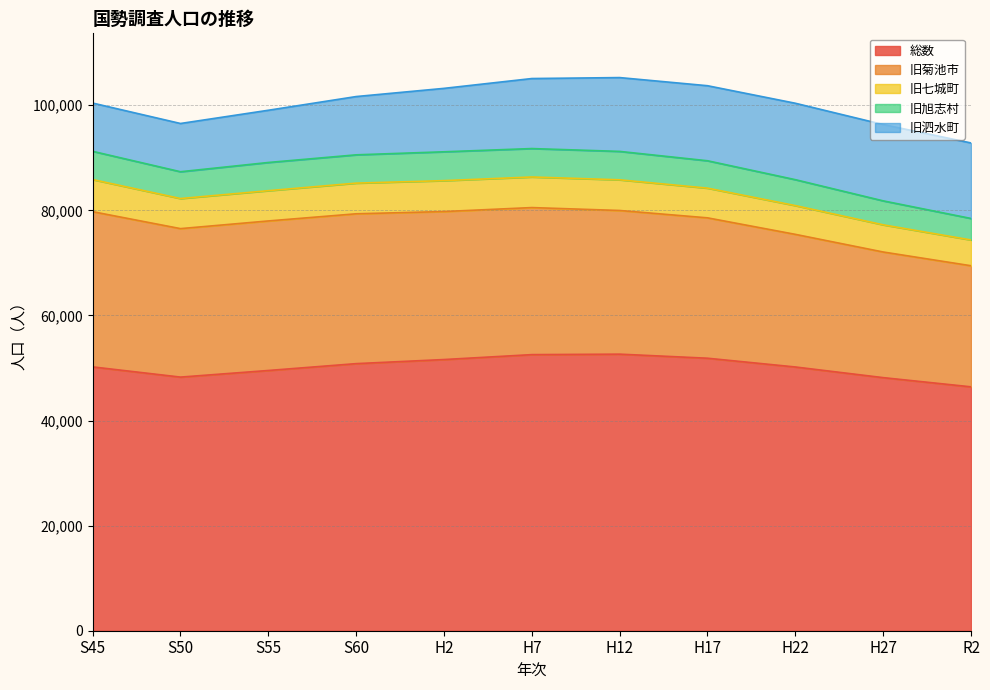

Which category has the lowest value in the 旧菊池市 series?

R2